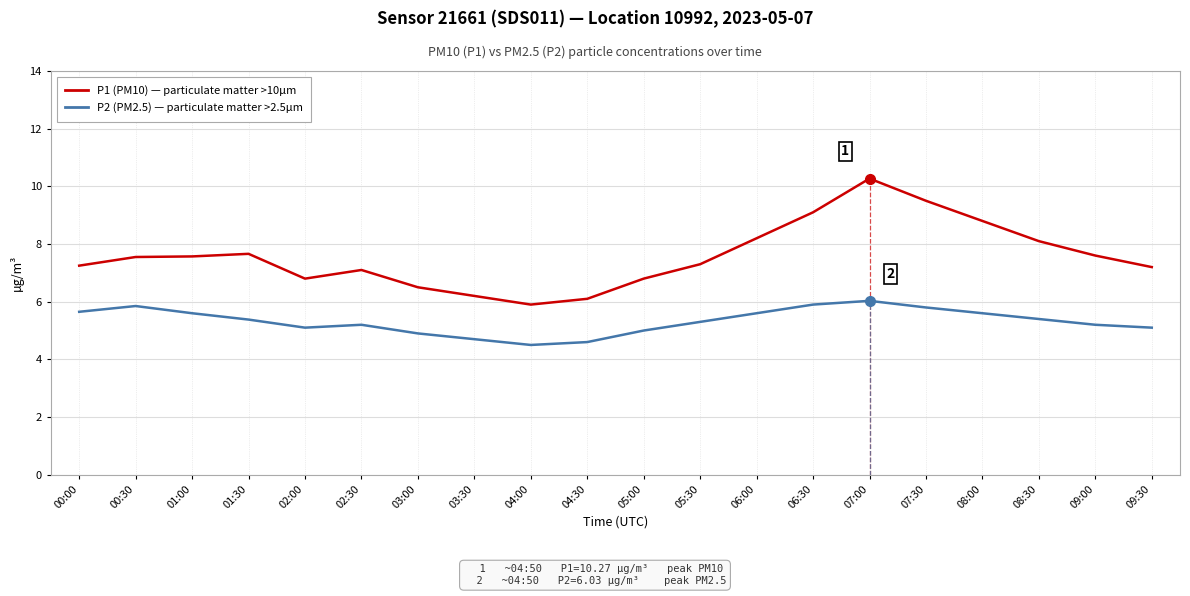

What is the spread (max minus min) of values at 09:00?

2.4